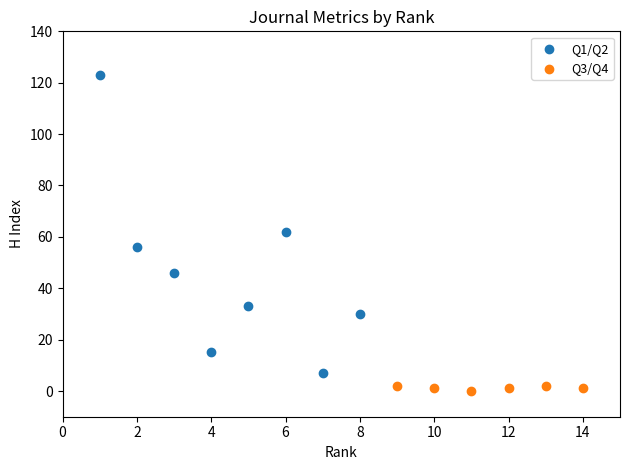

Which series contains the highest Y value?

Q1/Q2